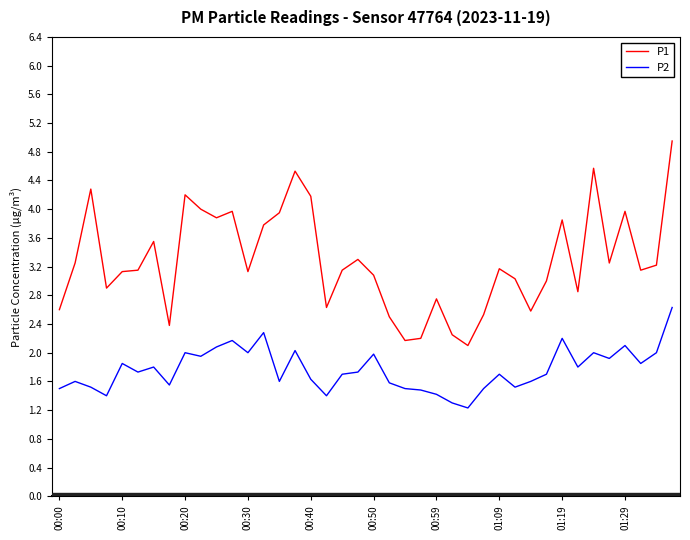

What is the difference between the maximum and minimum values in the P2 series?

1.4